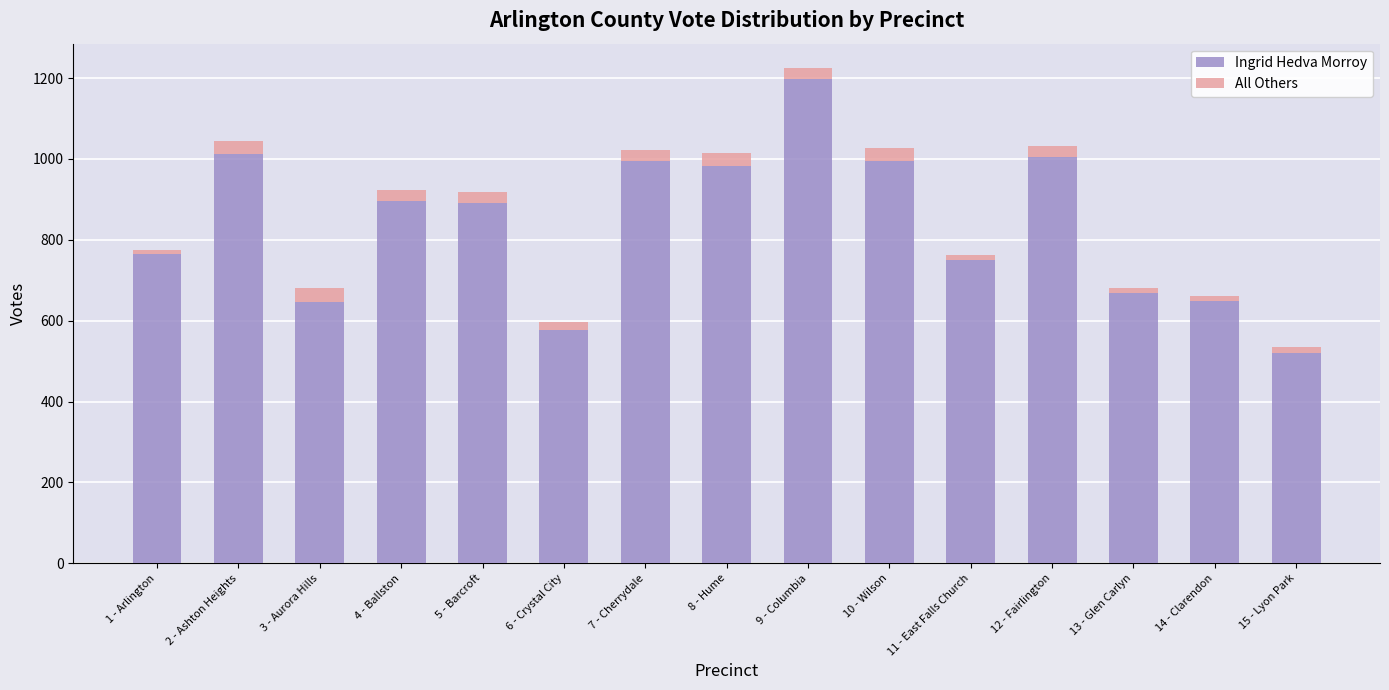

How many series are shown in this chart?

2